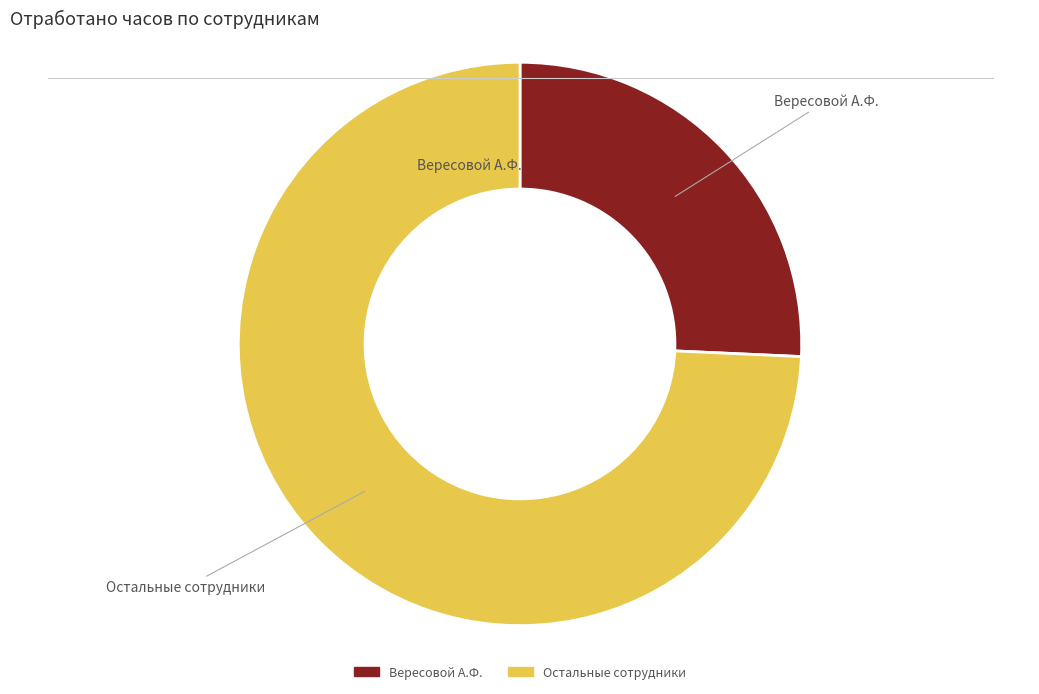

Is there a majority slice in this chart?

Yes